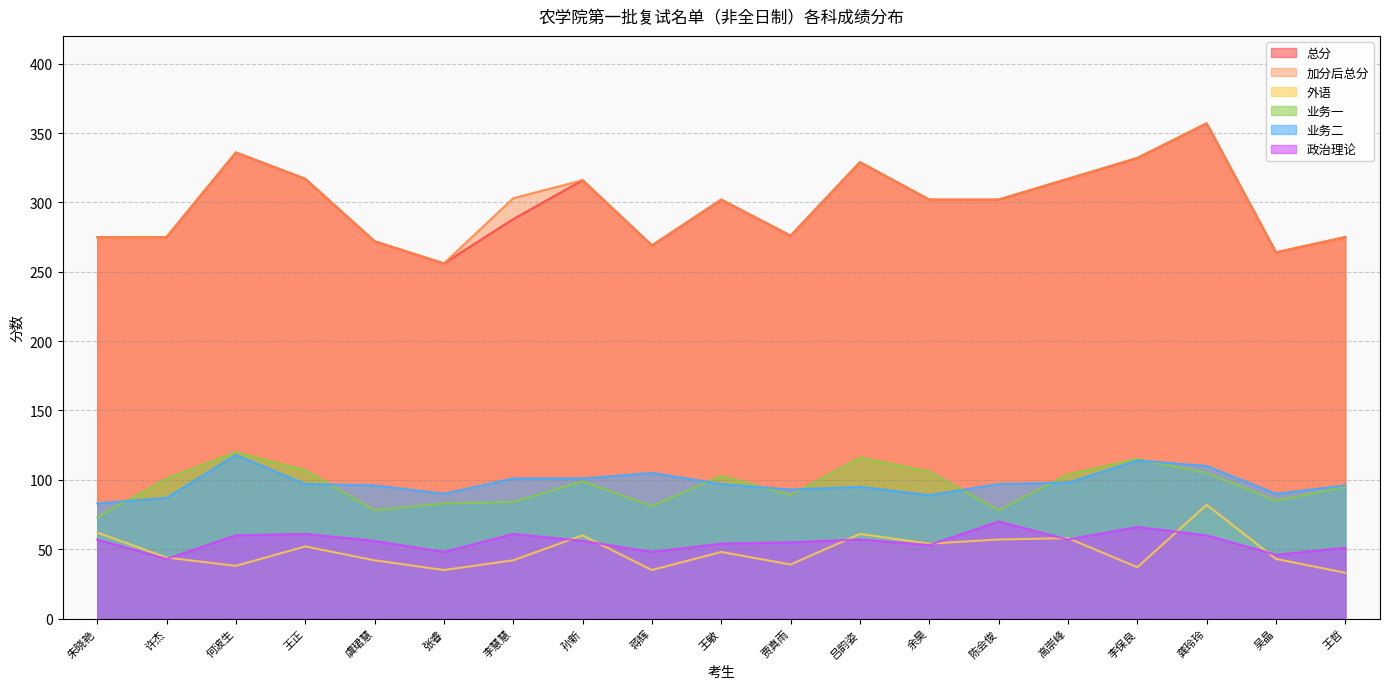

Reading left to right, extract all data points from this chart.

总分: 朱晓艳=275	许杰=275	何波生=336	王正=317	虞珺慧=272	张睿=256	李慧慧=288	孙新=316	蒋辉=269	王敏=302	贾真雨=276	吕韵姿=329	余昊=302	陈会俊=302	高崇峰=317	李保良=332	龚玲玲=357	吴晶=264	王哲=275
加分后总分: 朱晓艳=275	许杰=275	何波生=336	王正=317	虞珺慧=272	张睿=256	李慧慧=303	孙新=316	蒋辉=269	王敏=302	贾真雨=276	吕韵姿=329	余昊=302	陈会俊=302	高崇峰=317	李保良=332	龚玲玲=357	吴晶=264	王哲=275
外语: 朱晓艳=62	许杰=44	何波生=38	王正=52	虞珺慧=42	张睿=35	李慧慧=42	孙新=60	蒋辉=35	王敏=48	贾真雨=39	吕韵姿=61	余昊=54	陈会俊=57	高崇峰=58	李保良=37	龚玲玲=82	吴晶=43	王哲=33
业务一: 朱晓艳=73	许杰=101	何波生=120	王正=107	虞珺慧=78	张睿=83	李慧慧=84	孙新=99	蒋辉=81	王敏=103	贾真雨=89	吕韵姿=116	余昊=106	陈会俊=78	高崇峰=104	李保良=115	龚玲玲=105	吴晶=85	王哲=95
业务二: 朱晓艳=83	许杰=87	何波生=118	王正=97	虞珺慧=96	张睿=90	李慧慧=101	孙新=101	蒋辉=105	王敏=97	贾真雨=93	吕韵姿=95	余昊=89	陈会俊=97	高崇峰=98	李保良=114	龚玲玲=110	吴晶=90	王哲=96
政治理论: 朱晓艳=57	许杰=43	何波生=60	王正=61	虞珺慧=56	张睿=48	李慧慧=61	孙新=56	蒋辉=48	王敏=54	贾真雨=55	吕韵姿=57	余昊=53	陈会俊=70	高崇峰=57	李保良=66	龚玲玲=60	吴晶=46	王哲=51